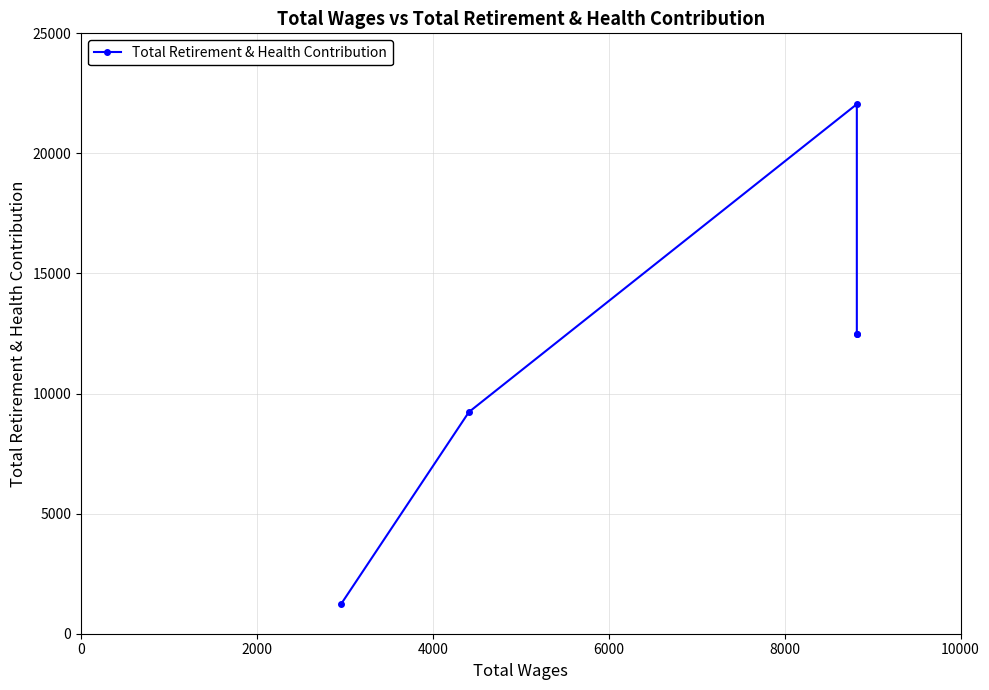

Is it true that the value at 4000 is 12104?

False